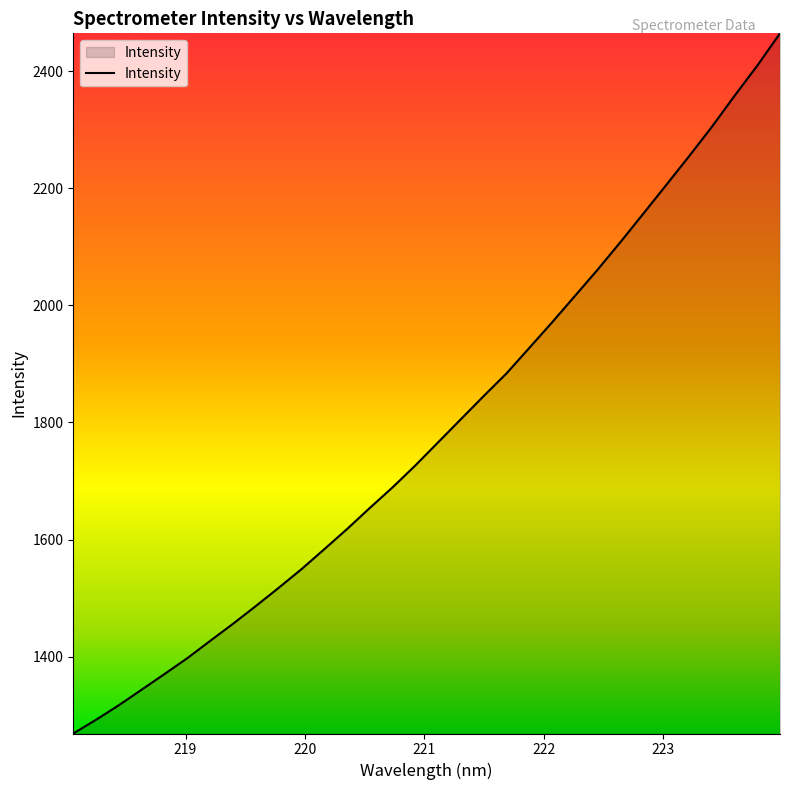

What is the greatest value displayed?

2464.8